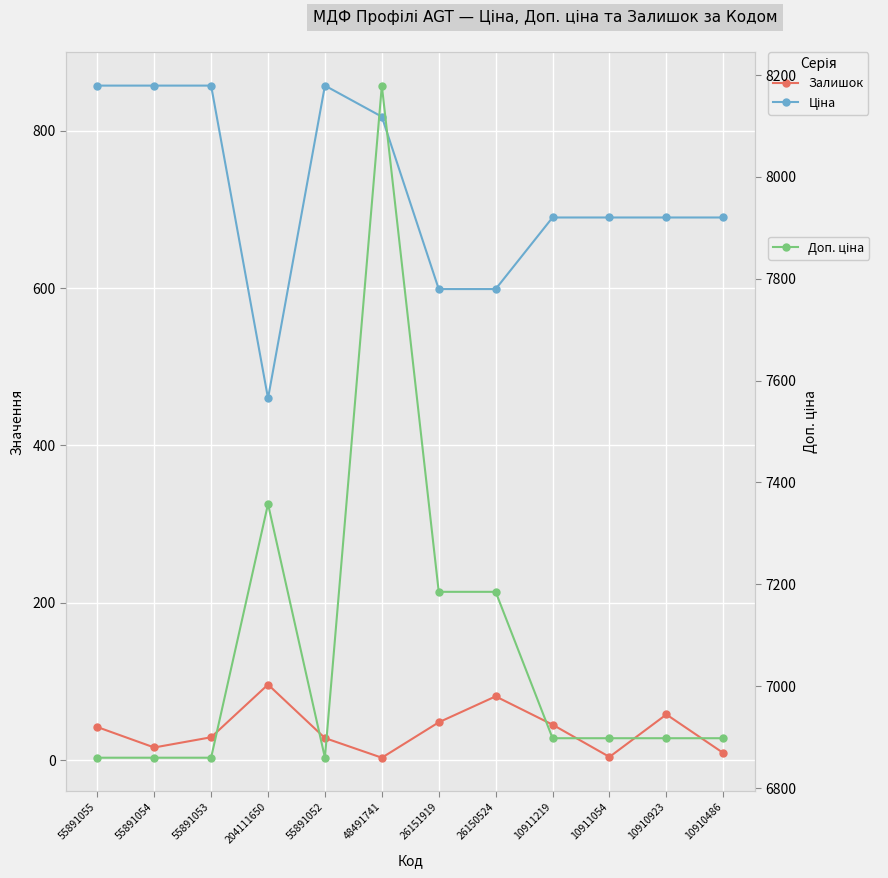

Read the Доп. ціна value at 55891052.

6859.5